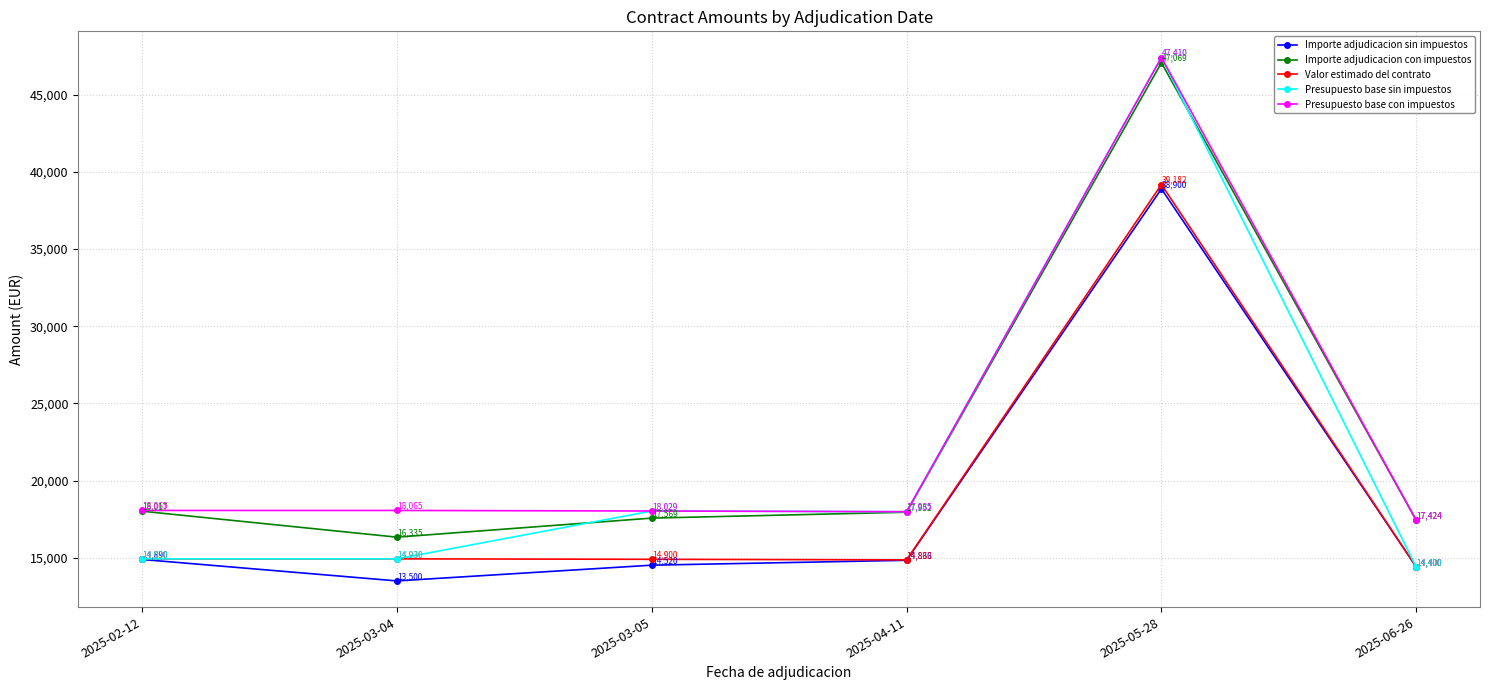

Which series has the largest total across all categories?

Presupuesto base con impuestos